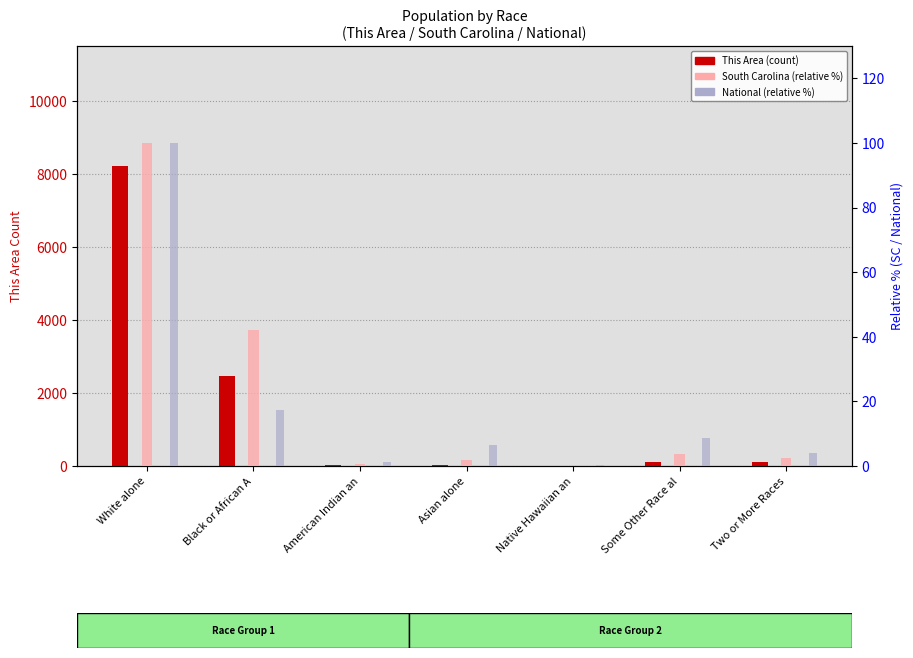

What is the label of the 4th bar from the left?

Asian alone